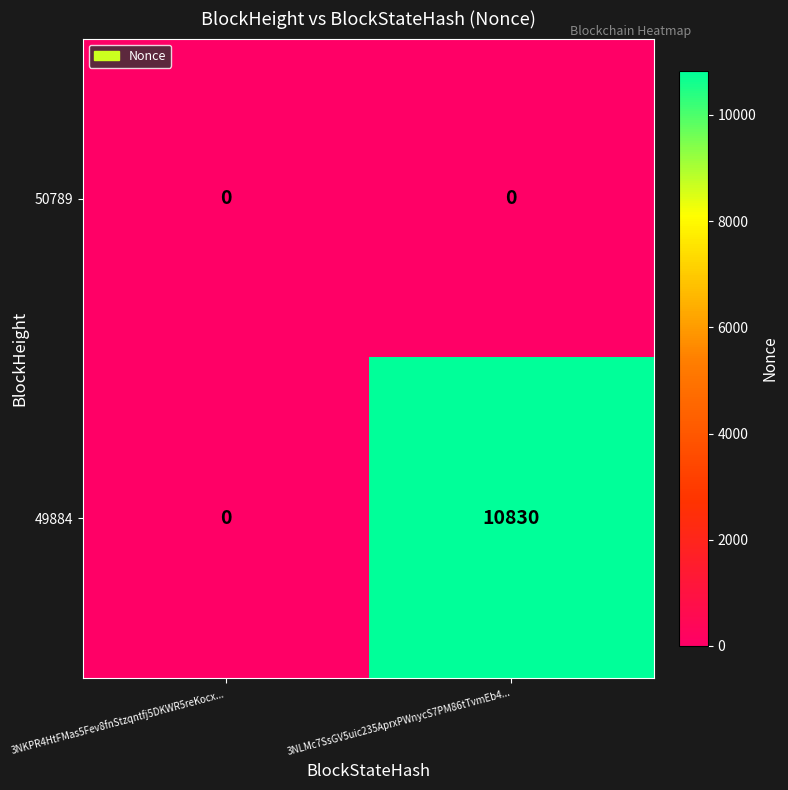

What is the spread (max minus min) of values at 3NLMc7SsGV5uic235AprxPWnycS7PM86tTvmEb4...?

10830